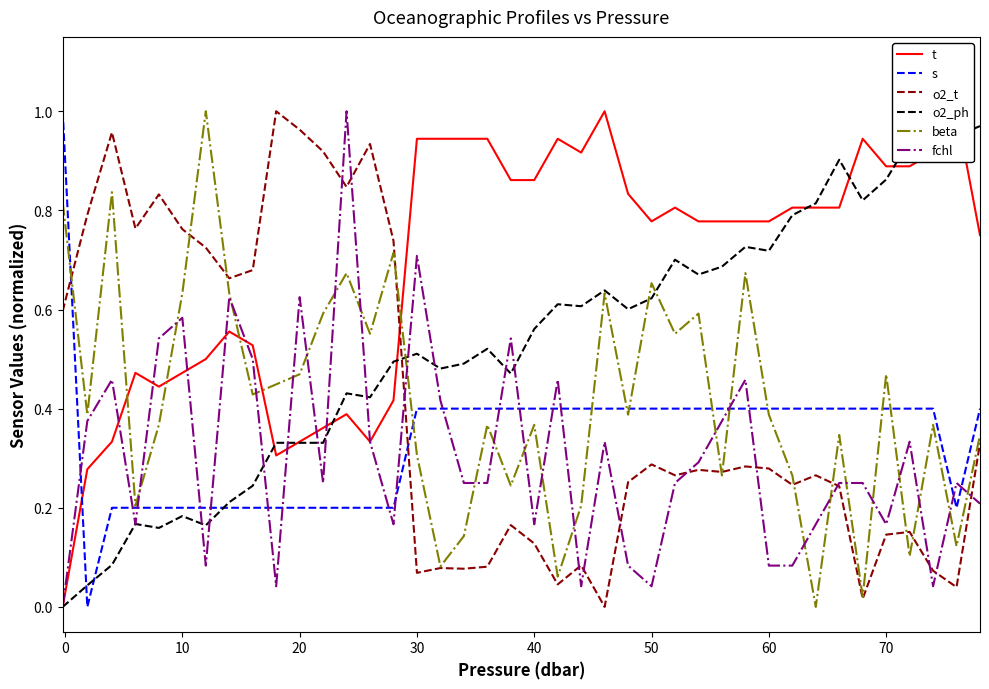

How many times do s and o2_t cross each other?

2